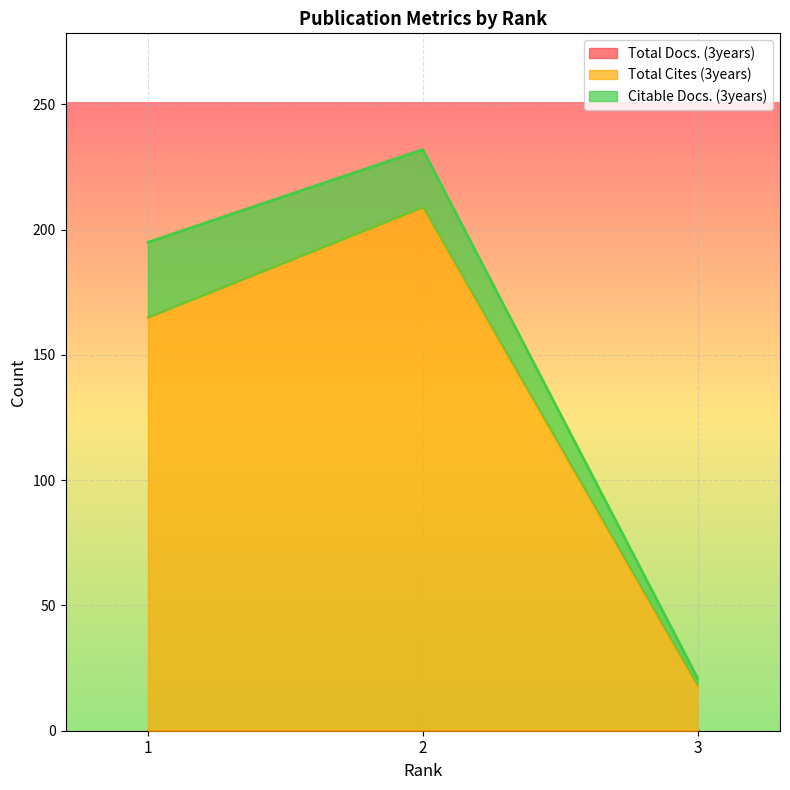

Reading left to right, what are all the values shown in this chart?

Total Docs. (3years): 0	0	0
Total Cites (3years): 165	209	18
Citable Docs. (3years): 30	23	3